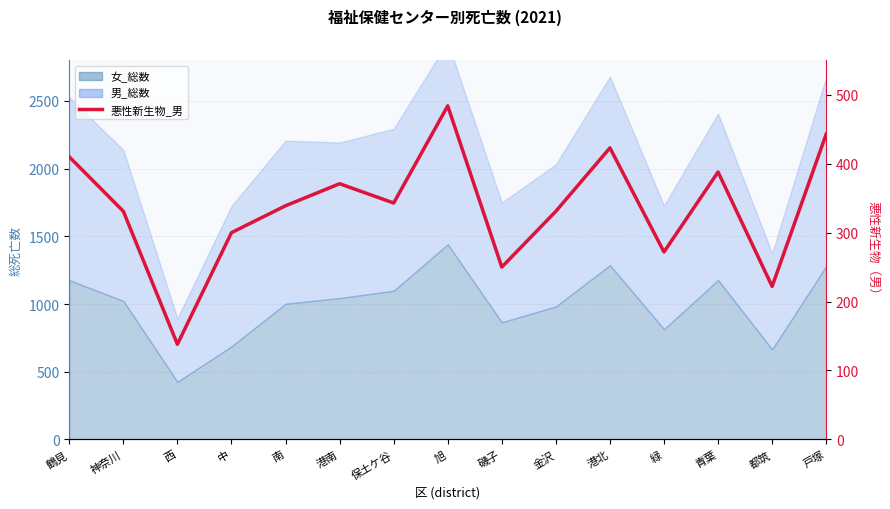

True or false: the data shows 250 at 磯子.

True